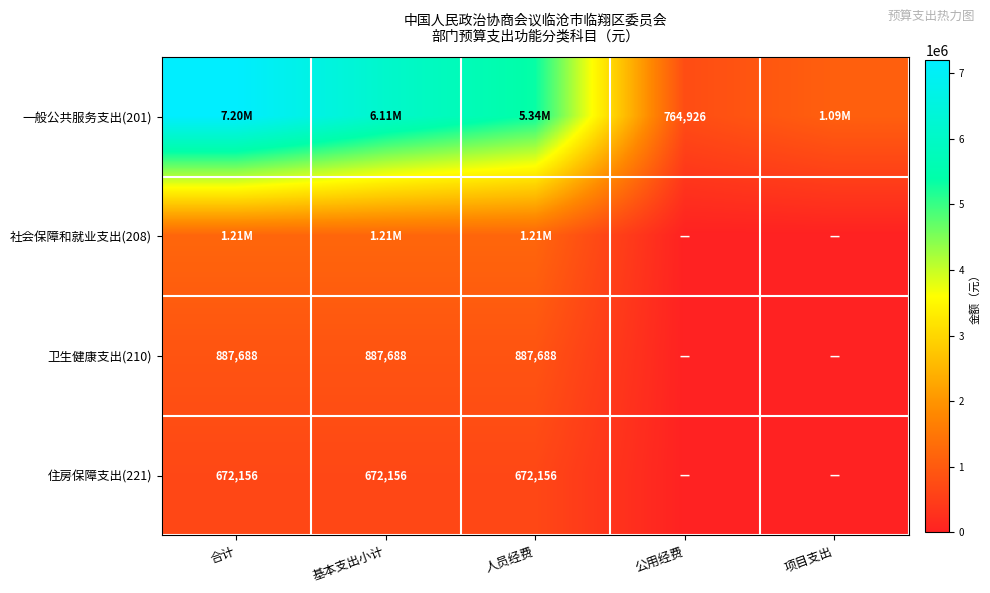

The 社会保障和就业支出(208) series shows 544782.2 at 项目支出. True or false?

False